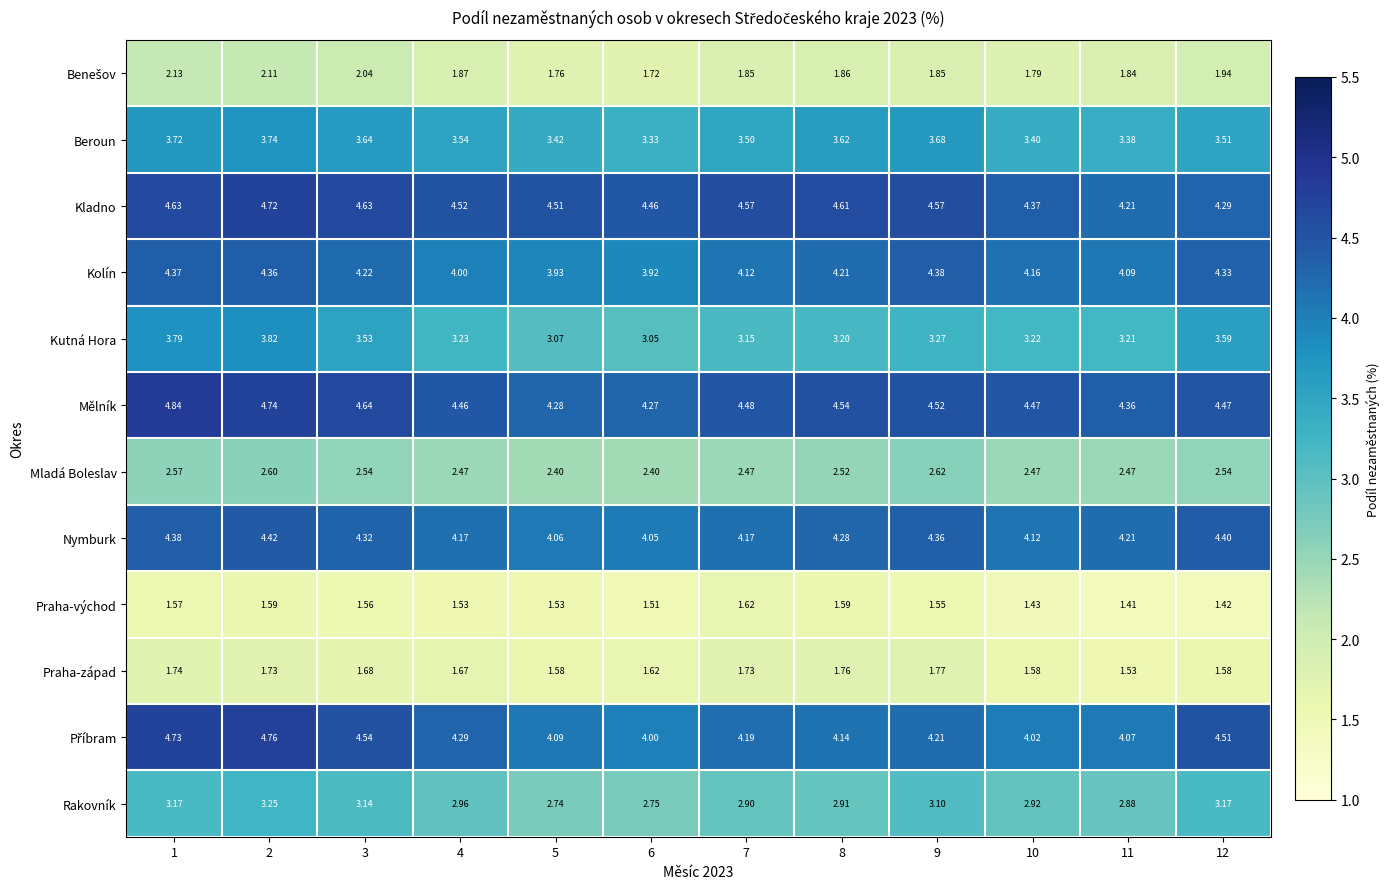

Which series has the largest total across all categories?

Kladno